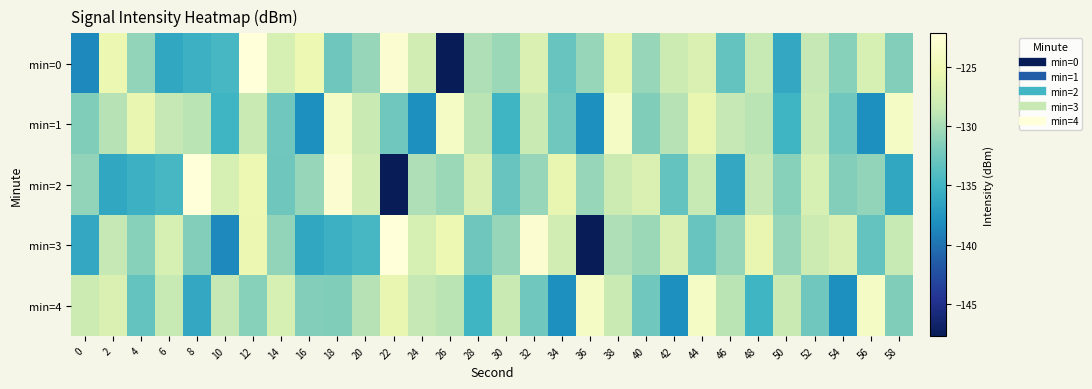

Which series changed the most between 20 and 36?

min=3